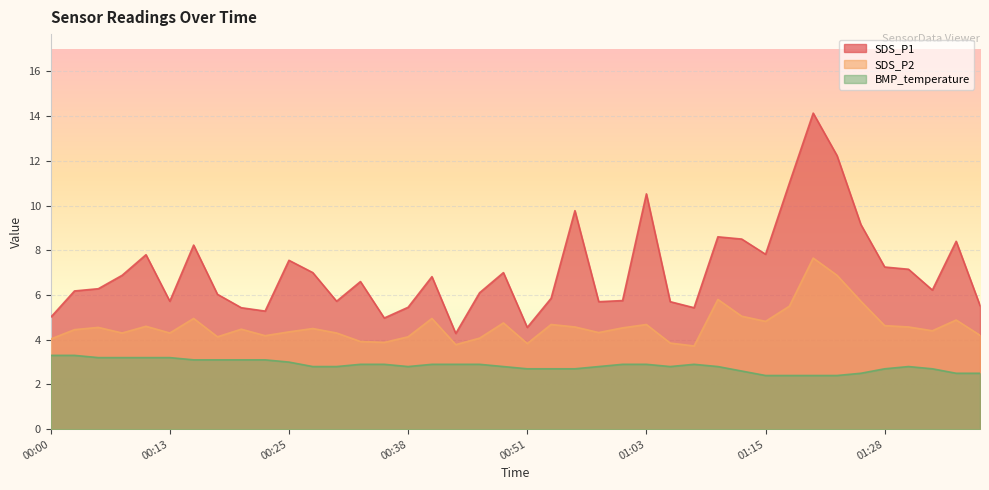

At 01:18, list the series in order from largest to smallest.

SDS_P1, SDS_P2, BMP_temperature